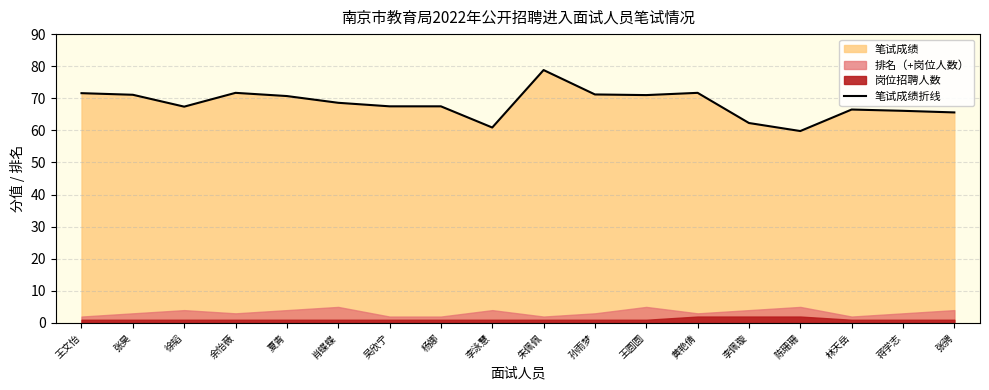

The value at 蒋学志 is 66.1. True or false?

True